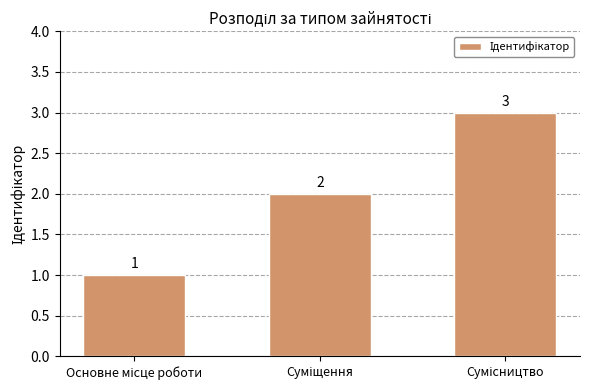

What is the value of the 3rd bar from the left?

3